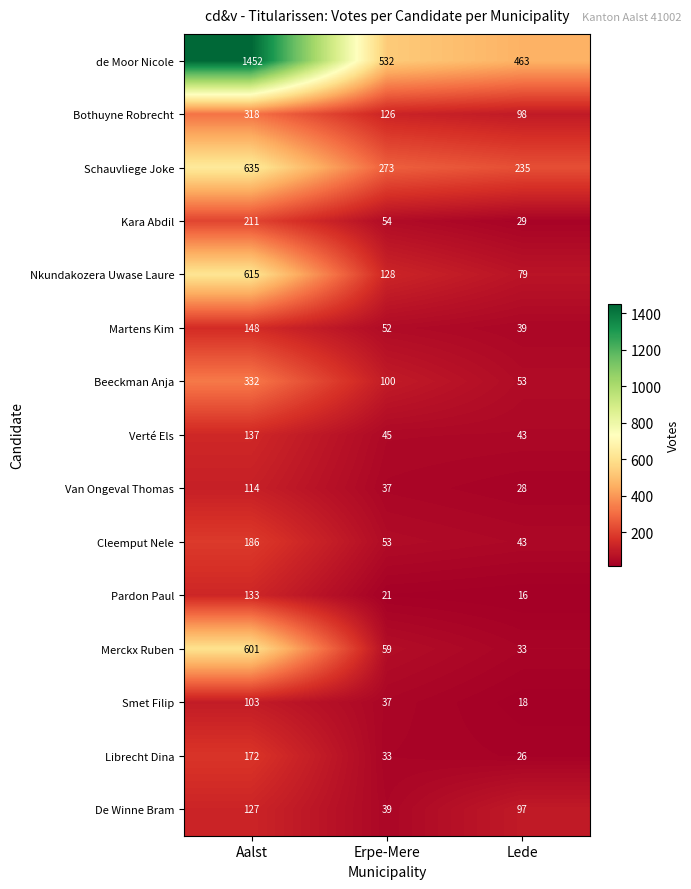

Between Aalst and Erpe-Mere, which series saw the biggest shift?

de Moor Nicole